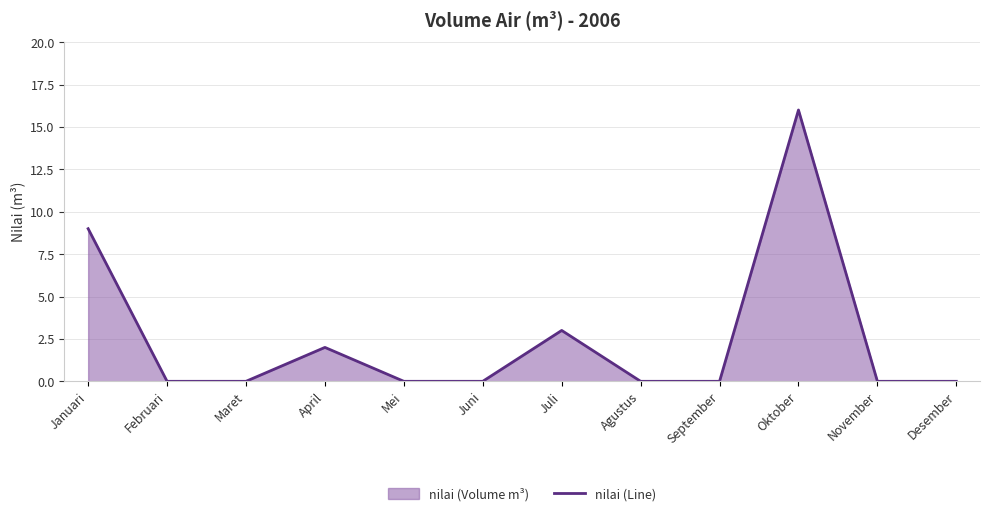

List the labels in order of value, largest first.

Oktober, Januari, Juli, April, Februari, Maret, Mei, Juni, Agustus, September, November, Desember